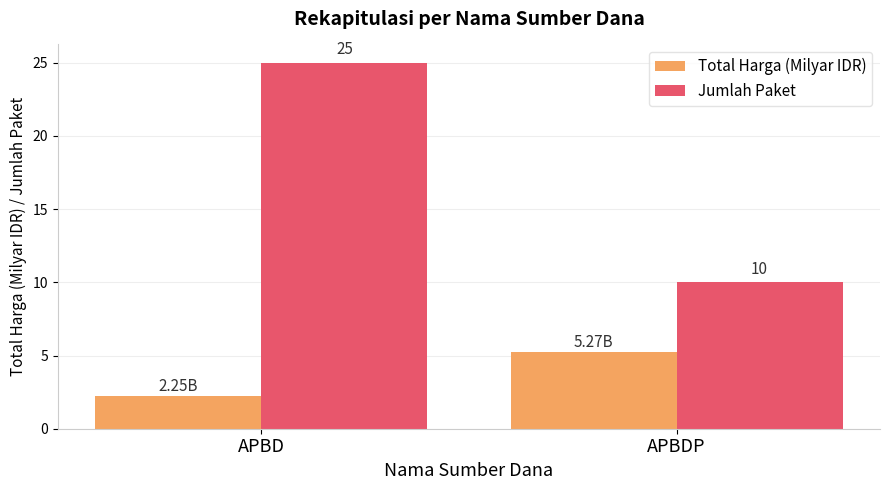

What is the highest value of the Jumlah Paket series?

25.0